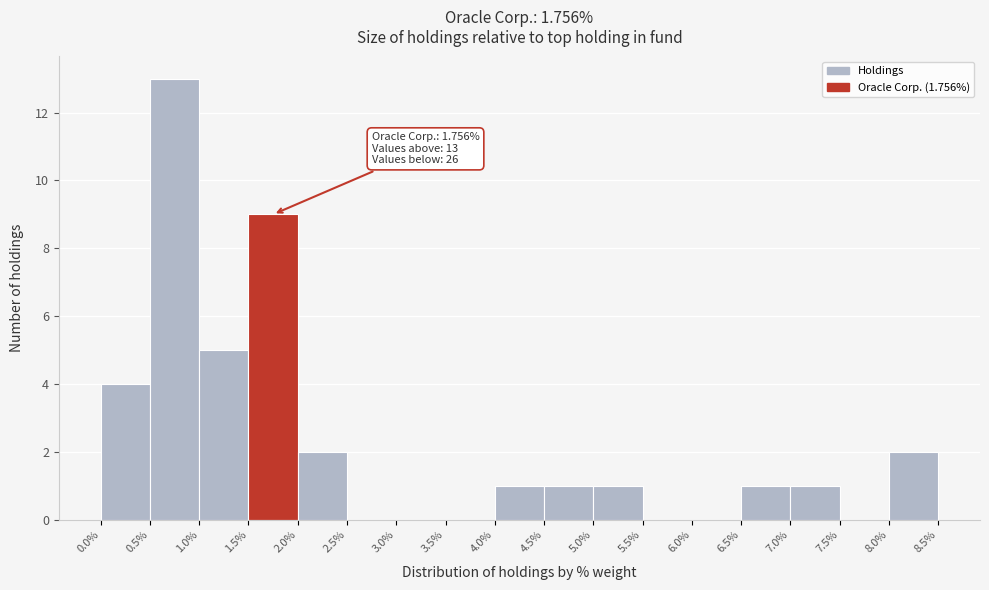

Over which range of the x-axis is the bar tallest?

0.5% to 1.0%